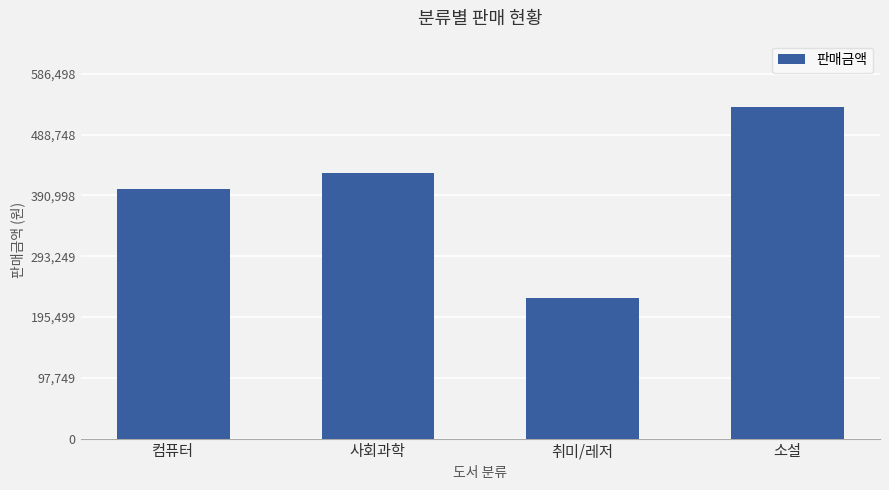

The chart shows a value of 226535 at 취미/레저. True or false?

True